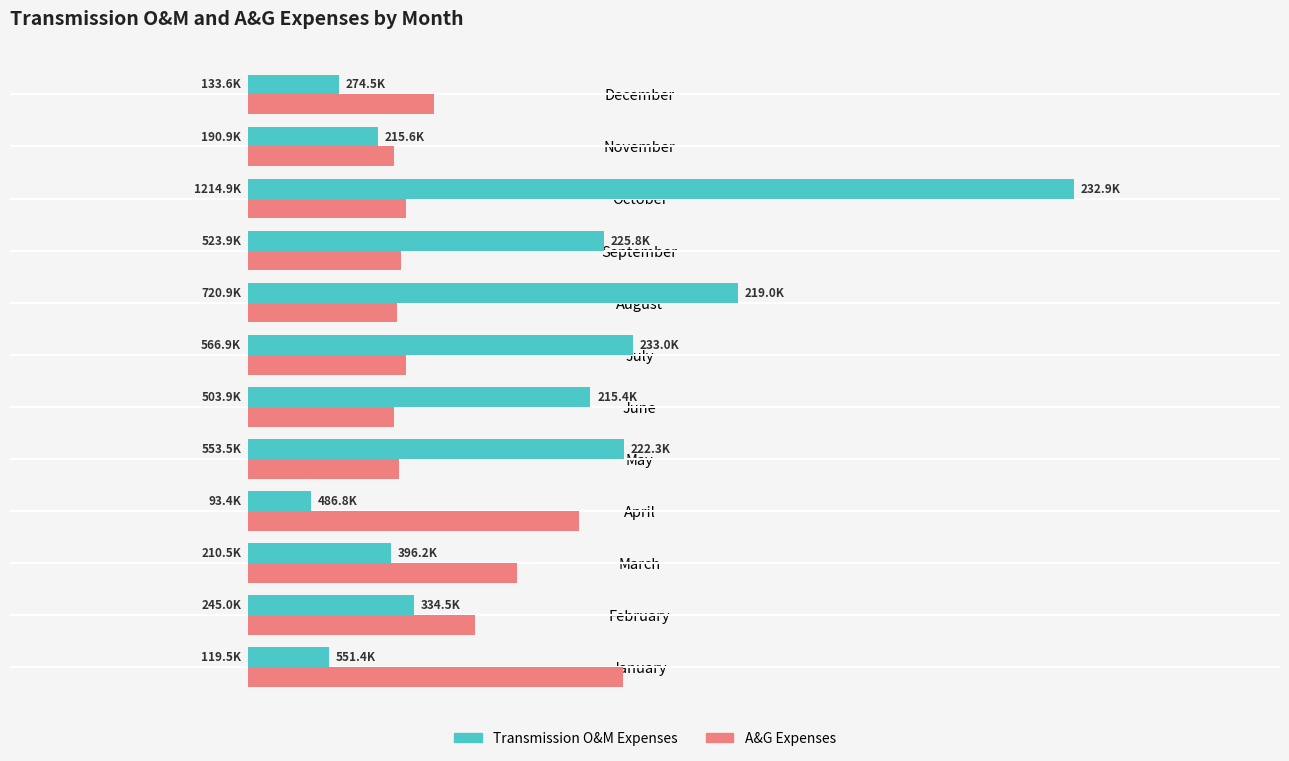

What is the sum of all A&G Expenses values?

3607.4